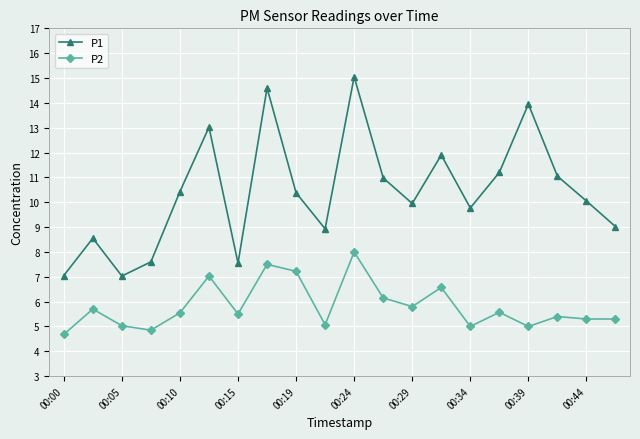

True or false: P2 has more than 1 interior local peaks.

True